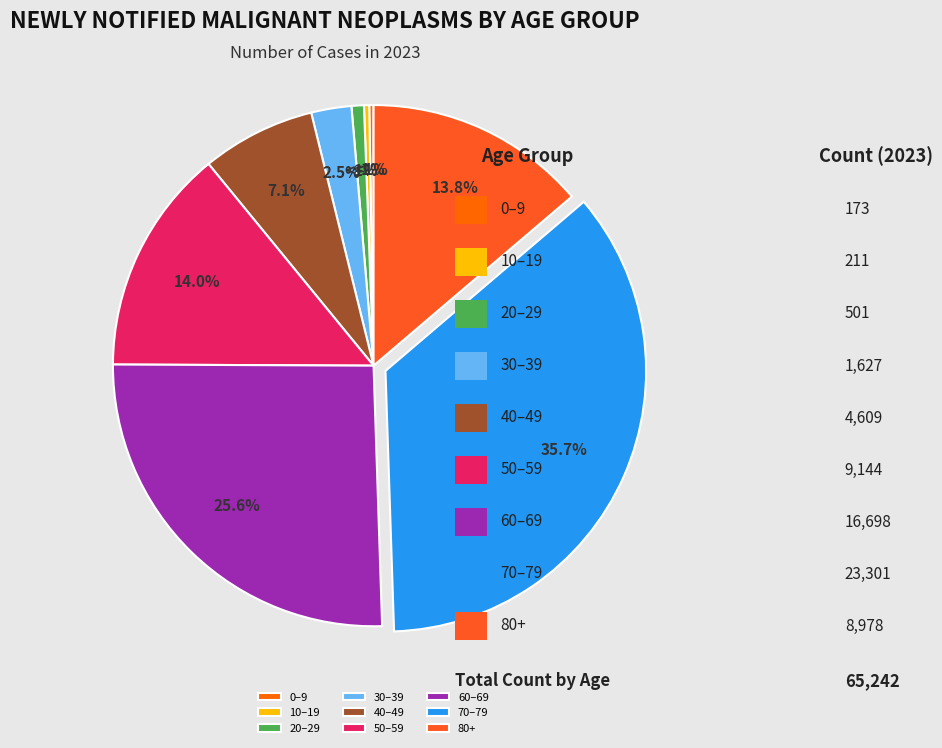

How many slices are in this pie chart?

9